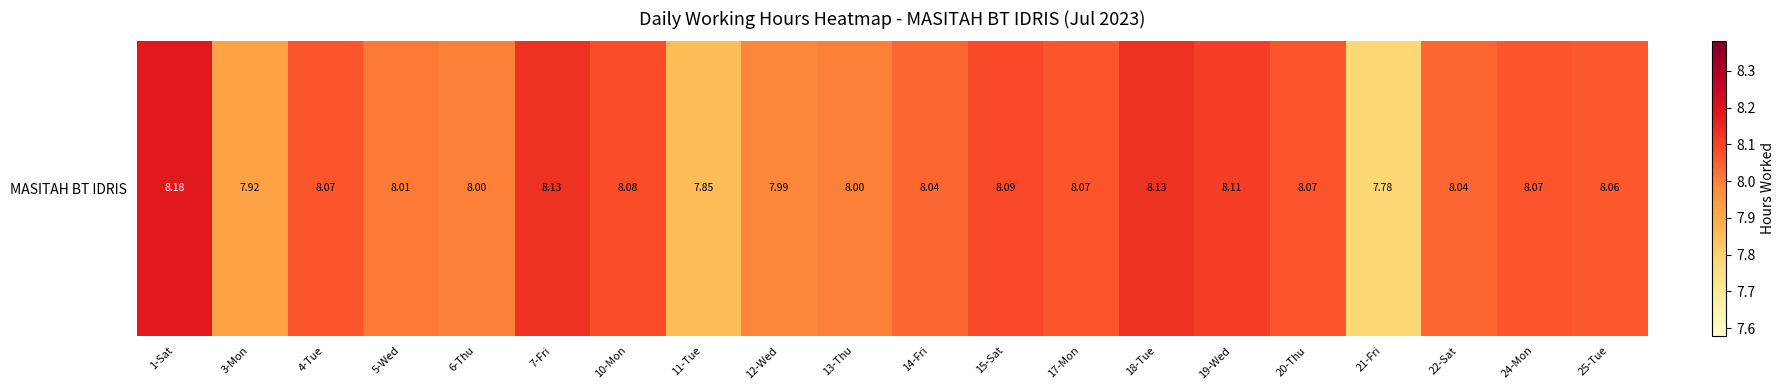

Rank the categories by value from highest to lowest.

1-Sat, 7-Fri, 18-Tue, 19-Wed, 15-Sat, 10-Mon, 4-Tue, 17-Mon, 20-Thu, 24-Mon, 25-Tue, 14-Fri, 22-Sat, 5-Wed, 6-Thu, 13-Thu, 12-Wed, 3-Mon, 11-Tue, 21-Fri